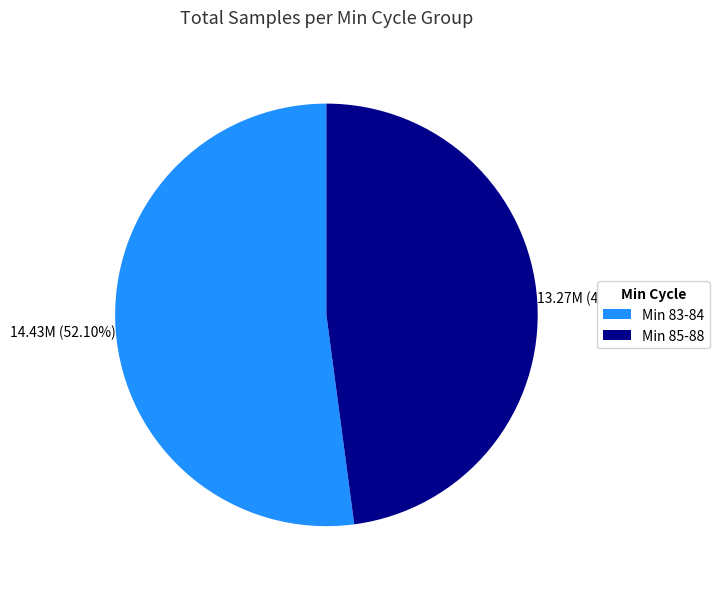

To the nearest percent, what is the average slice percentage?

50%